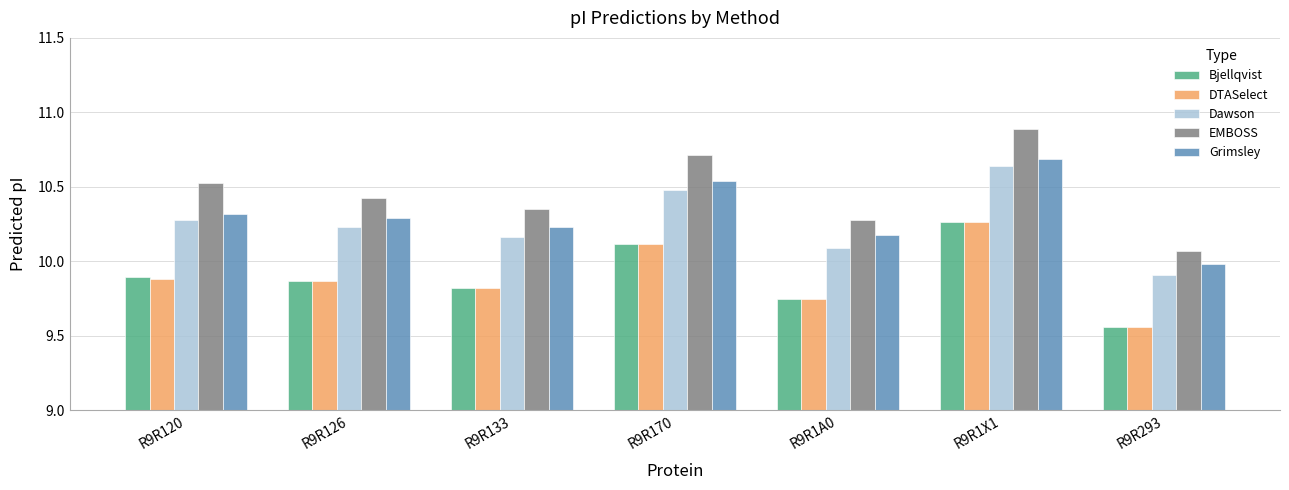

What is the sum of all EMBOSS values?

73.3